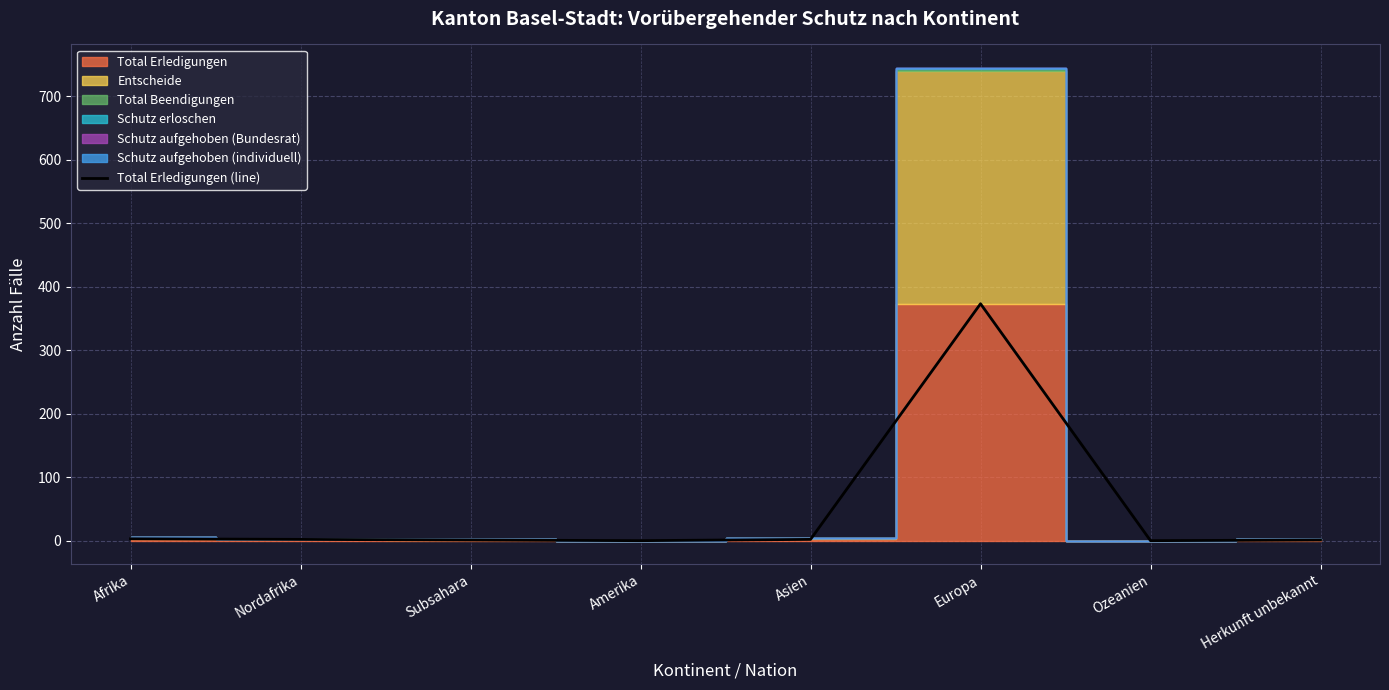

What is the difference between the second highest and second lowest values?

3